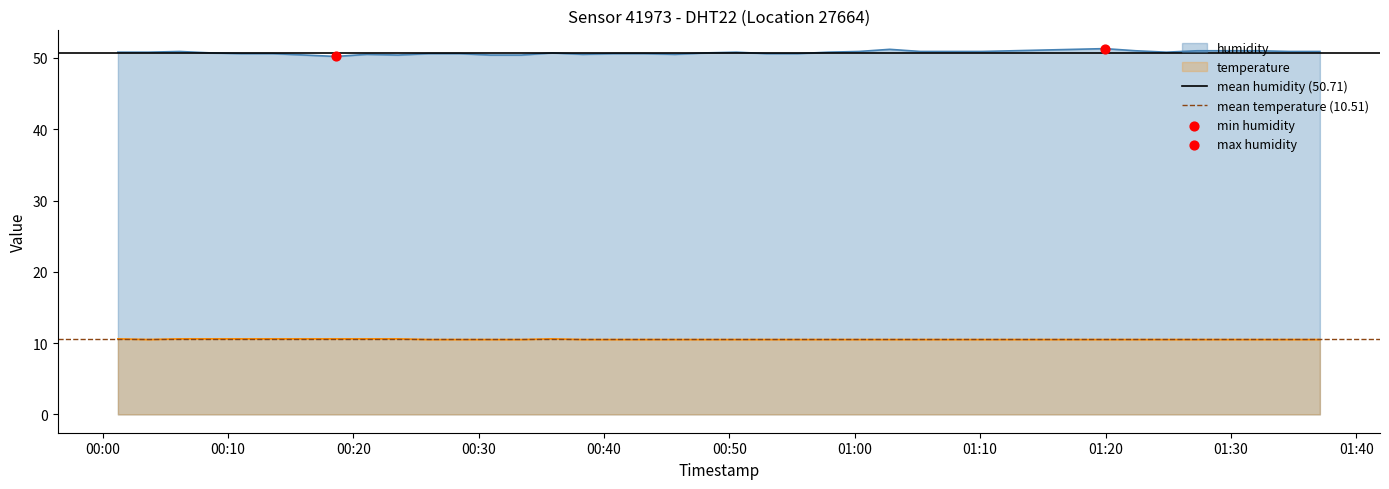

True or false: temperature and humidity cross at least once.

False